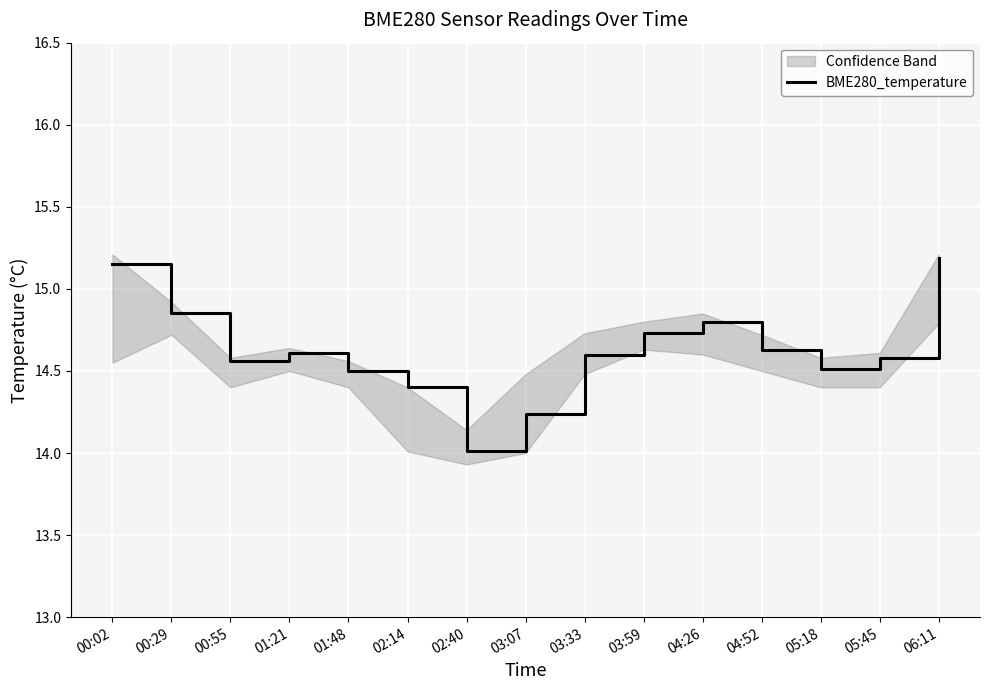

Between 03:07 and 01:48, which is larger?

01:48